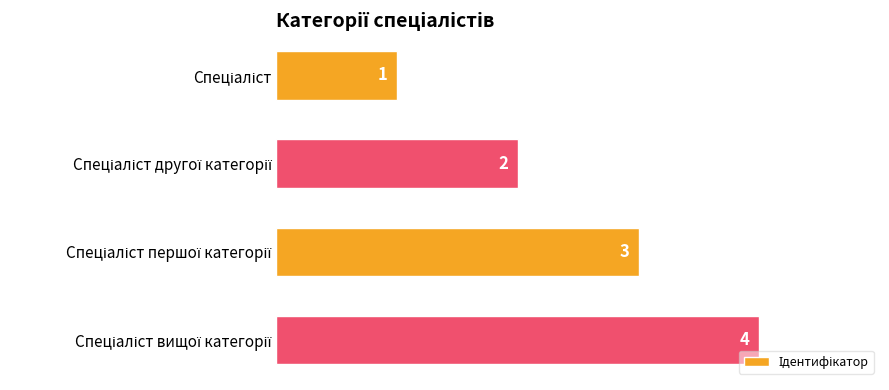

What is the greatest value displayed?

4